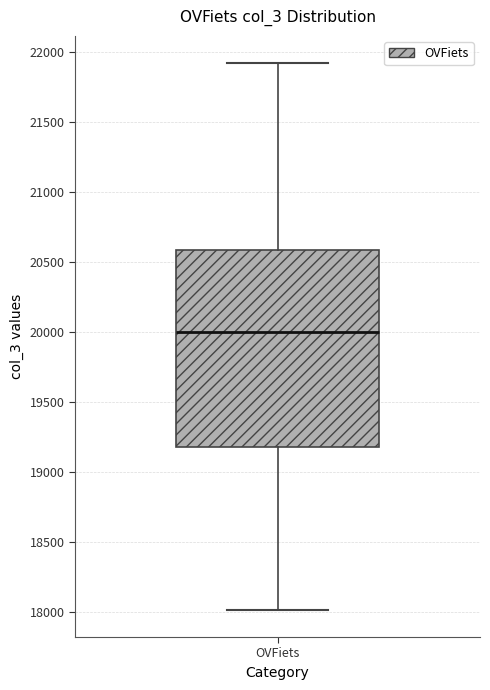

Where is the lower edge of the box for OVFiets on the y-axis? The values are not printed on the chart, so give them approximately, as read against the axis.

19200